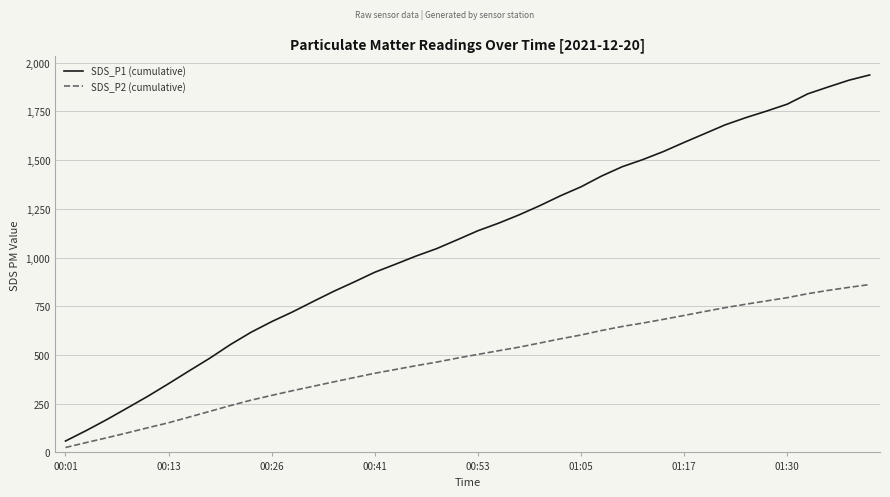

Which series has the largest total across all categories?

SDS_P1 (cumulative)